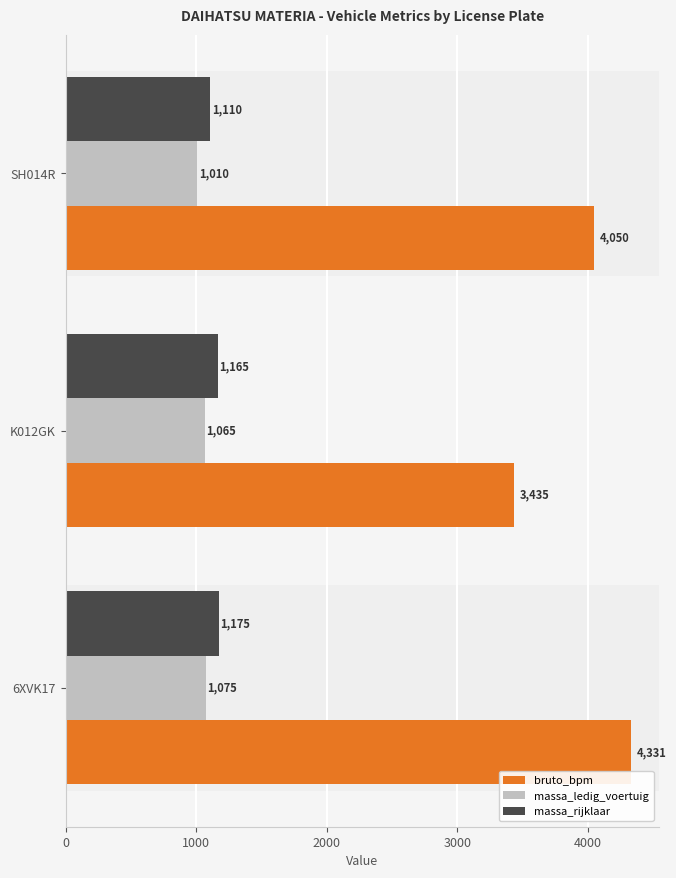

Which series has the largest total across all categories?

bruto_bpm